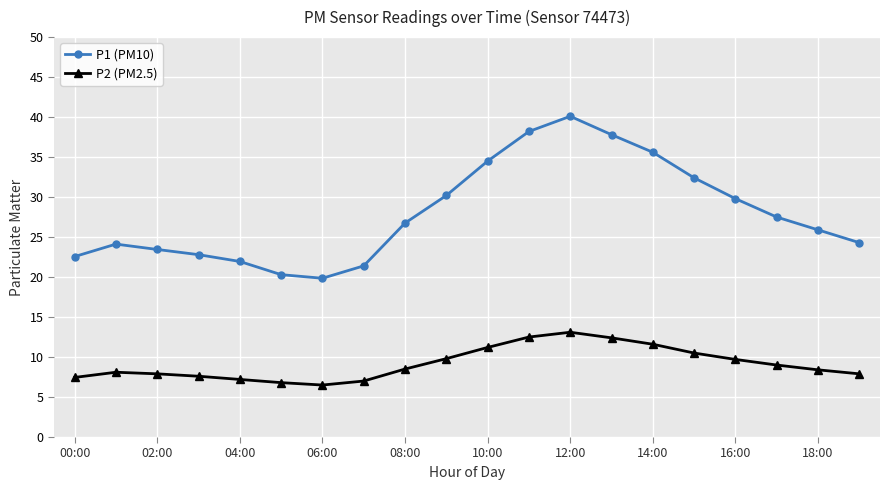

What is the highest value of the P2 (PM2.5) series?

13.1